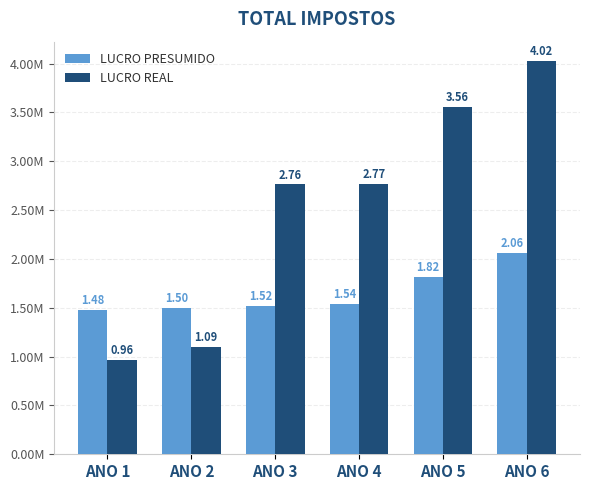

Are the bars grouped side by side (vs. stacked)?

Yes